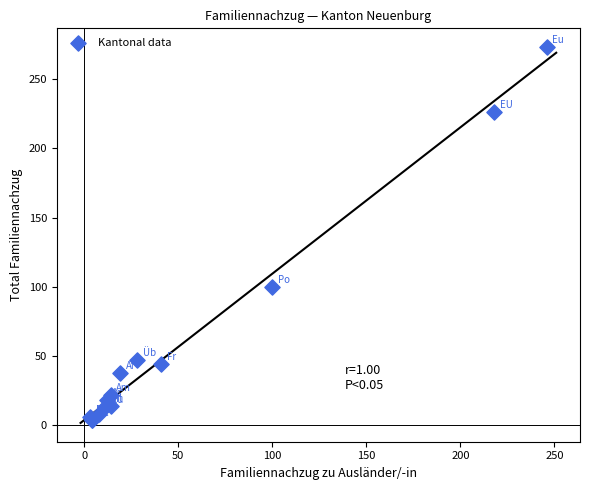

What Y value in the scatter plot is closest to 138?

100